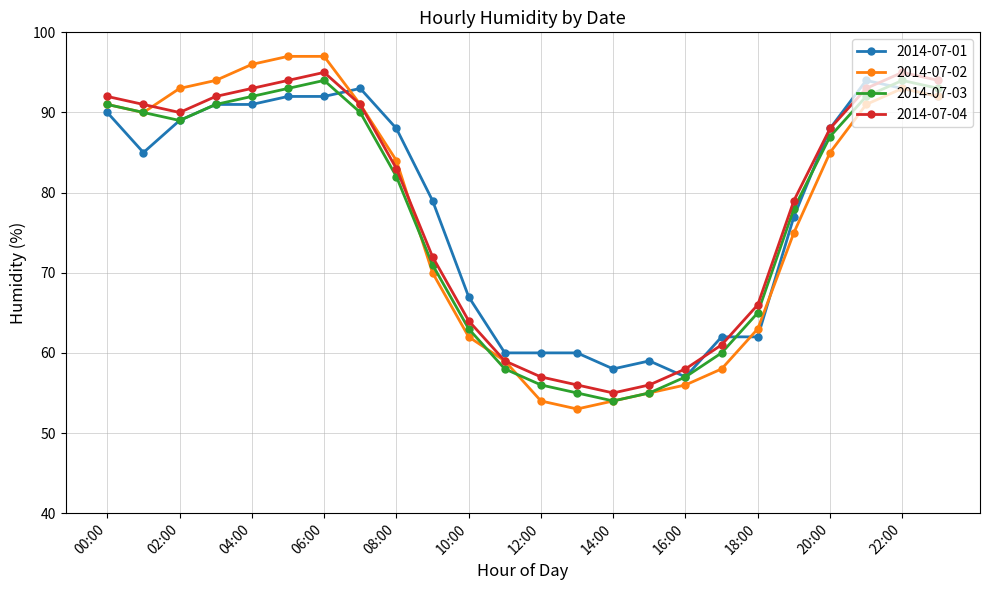

What is the highest value of the 2014-07-02 series?

97